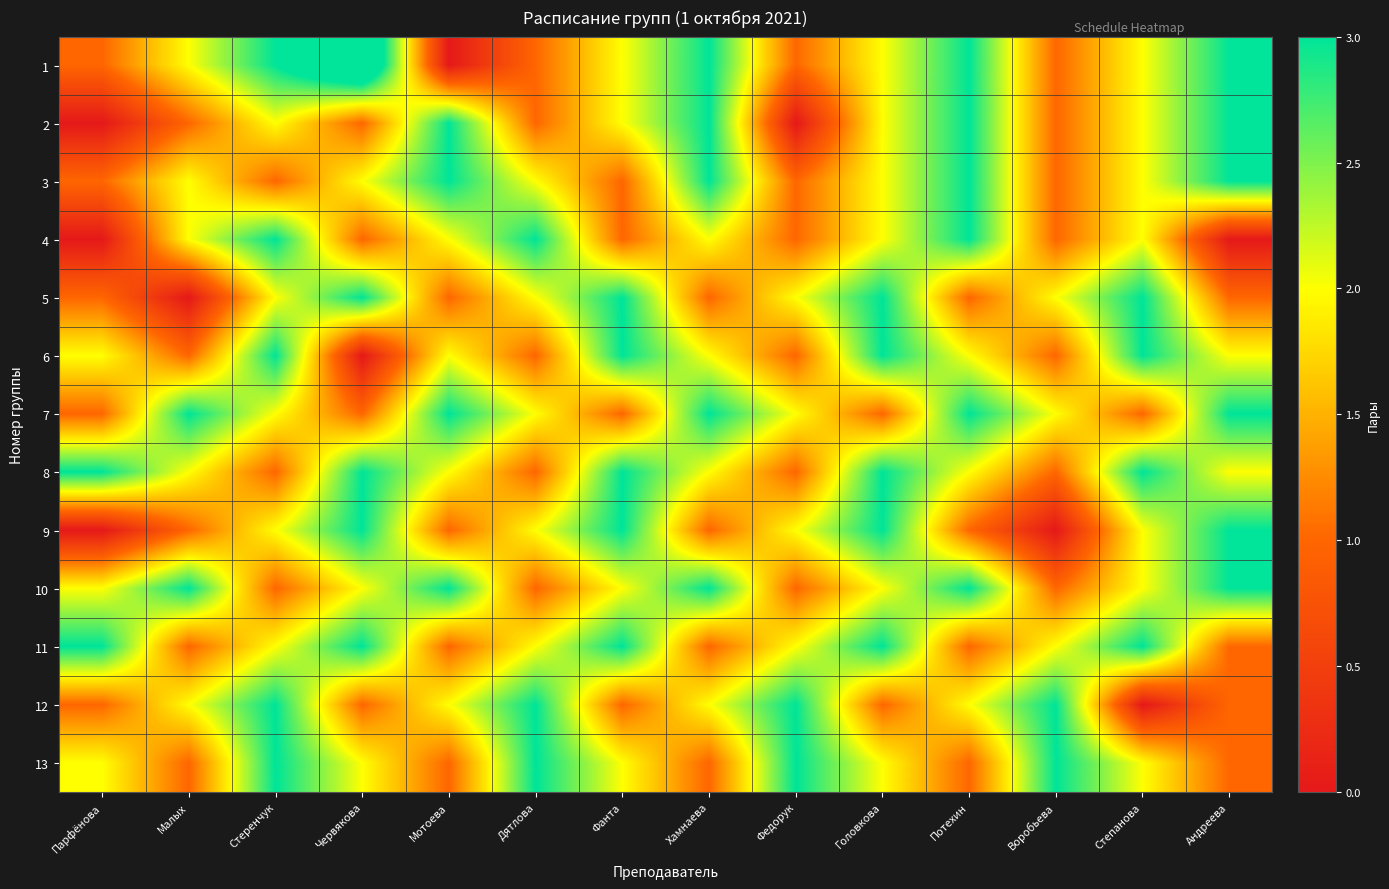

Reading left to right, list all the values displayed in this chart.

1: Парфёнова=1	Малых=2	Стеренчук=3	Червякова=4	Мотоева=0	Дятлова=1	Фанта=2	Хамнаева=3	Федорук=1	Головкова=2	Потехин=3	Воробьева=1	Степанова=2	Андреева=3
2: Парфёнова=0	Малых=1	Стеренчук=2	Червякова=1	Мотоева=3	Дятлова=1	Фанта=2	Хамнаева=3	Федорук=0	Головкова=2	Потехин=3	Воробьева=1	Степанова=2	Андреева=3
3: Парфёнова=1	Малых=2	Стеренчук=1	Червякова=2	Мотоева=3	Дятлова=2	Фанта=1	Хамнаева=3	Федорук=1	Головкова=2	Потехин=3	Воробьева=1	Степанова=2	Андреева=3
4: Парфёнова=0	Малых=2	Стеренчук=3	Червякова=1	Мотоева=2	Дятлова=3	Фанта=1	Хамнаева=2	Федорук=1	Головкова=2	Потехин=3	Воробьева=1	Степанова=2	Андреева=0
5: Парфёнова=1	Малых=0	Стеренчук=2	Червякова=3	Мотоева=1	Дятлова=2	Фанта=3	Хамнаева=1	Федорук=2	Головкова=3	Потехин=1	Воробьева=2	Степанова=3	Андреева=1
6: Парфёнова=2	Малых=1	Стеренчук=3	Червякова=0	Мотоева=2	Дятлова=1	Фанта=3	Хамнаева=2	Федорук=1	Головкова=3	Потехин=2	Воробьева=1	Степанова=3	Андреева=2
7: Парфёнова=1	Малых=3	Стеренчук=2	Червякова=1	Мотоева=3	Дятлова=2	Фанта=1	Хамнаева=3	Федорук=2	Головкова=1	Потехин=3	Воробьева=2	Степанова=1	Андреева=3
8: Парфёнова=3	Малых=2	Стеренчук=1	Червякова=3	Мотоева=2	Дятлова=1	Фанта=3	Хамнаева=2	Федорук=1	Головкова=3	Потехин=2	Воробьева=1	Степанова=3	Андреева=2
9: Парфёнова=0	Малых=1	Стеренчук=2	Червякова=3	Мотоева=1	Дятлова=2	Фанта=3	Хамнаева=1	Федорук=2	Головкова=3	Потехин=1	Воробьева=0	Степанова=2	Андреева=3
10: Парфёнова=2	Малых=3	Стеренчук=1	Червякова=2	Мотоева=3	Дятлова=1	Фанта=2	Хамнаева=3	Федорук=1	Головкова=2	Потехин=3	Воробьева=1	Степанова=2	Андреева=3
11: Парфёнова=3	Малых=1	Стеренчук=2	Червякова=3	Мотоева=1	Дятлова=2	Фанта=3	Хамнаева=1	Федорук=2	Головкова=3	Потехин=1	Воробьева=2	Степанова=3	Андреева=1
12: Парфёнова=1	Малых=2	Стеренчук=3	Червякова=1	Мотоева=2	Дятлова=3	Фанта=1	Хамнаева=2	Федорук=3	Головкова=1	Потехин=2	Воробьева=3	Степанова=0	Андреева=1
13: Парфёнова=2	Малых=1	Стеренчук=3	Червякова=2	Мотоева=1	Дятлова=3	Фанта=2	Хамнаева=1	Федорук=3	Головкова=2	Потехин=1	Воробьева=3	Степанова=2	Андреева=1